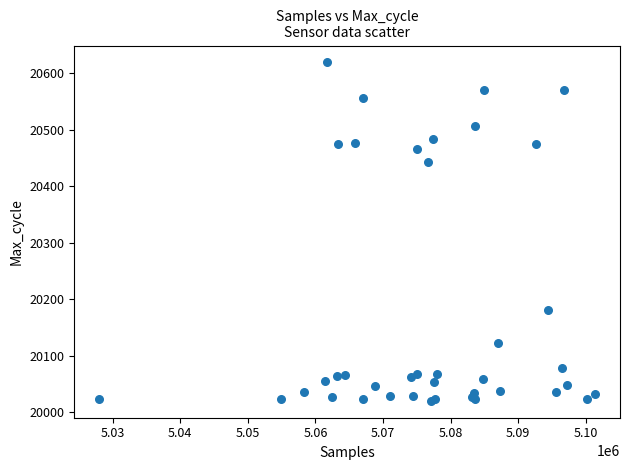

What Y value in the scatter plot is closest to 20319?

20443